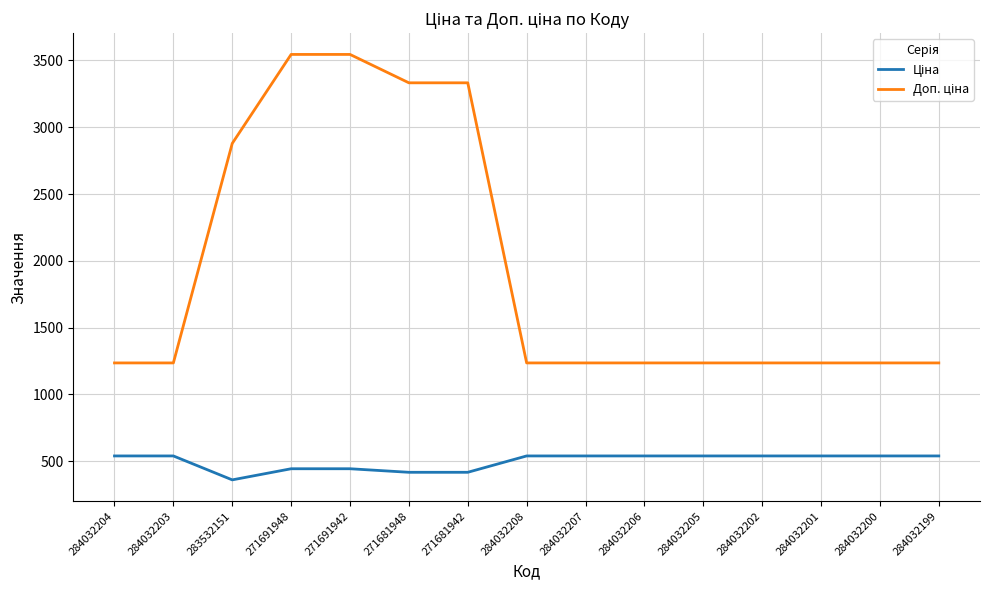

What is the spread (max minus min) of values at 271681942?

2915.9